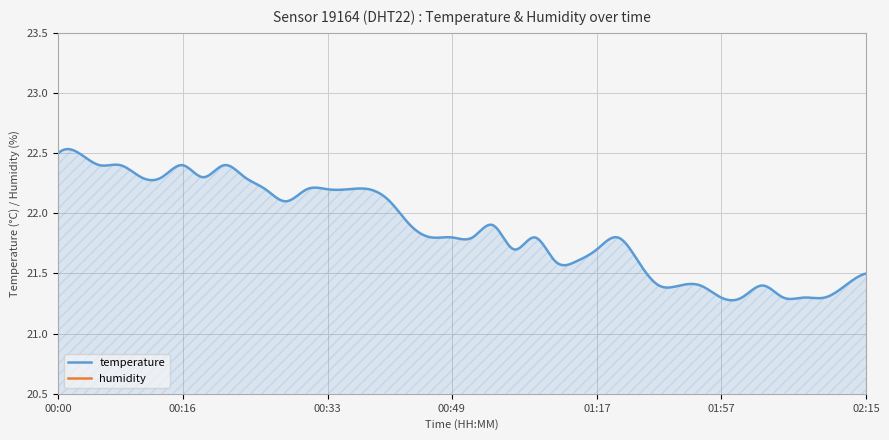

Between 00:21 and 00:33, which series saw the biggest shift?

humidity